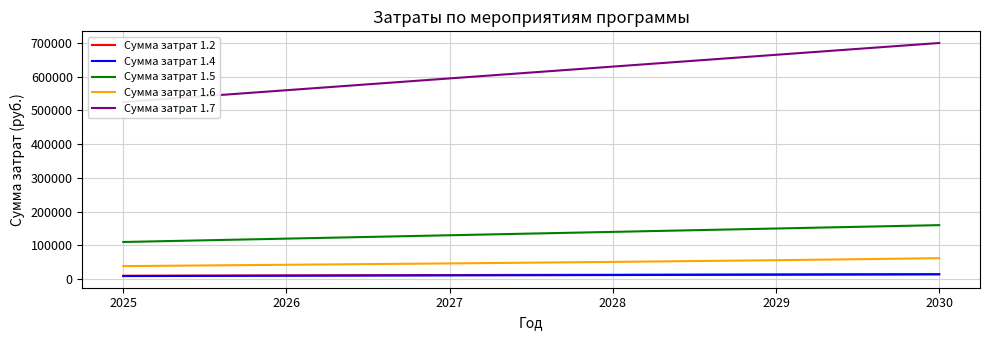

Is the value of Сумма затрат 1.4 at 2030 greater than the value of Сумма затрат 1.5 at 2025?

No